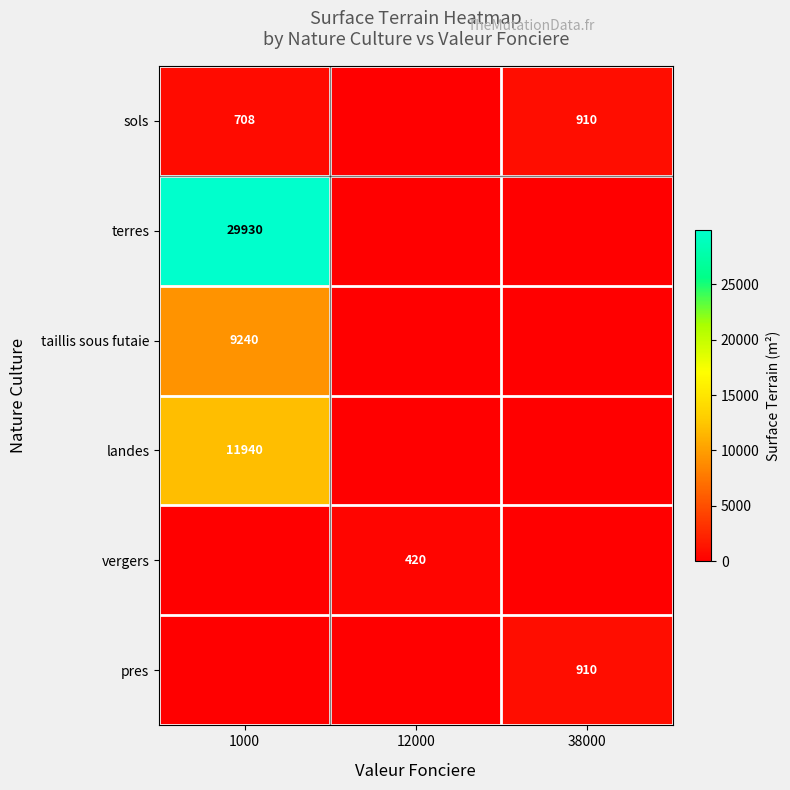

Is it true that sols equals 454 at 38000?

False